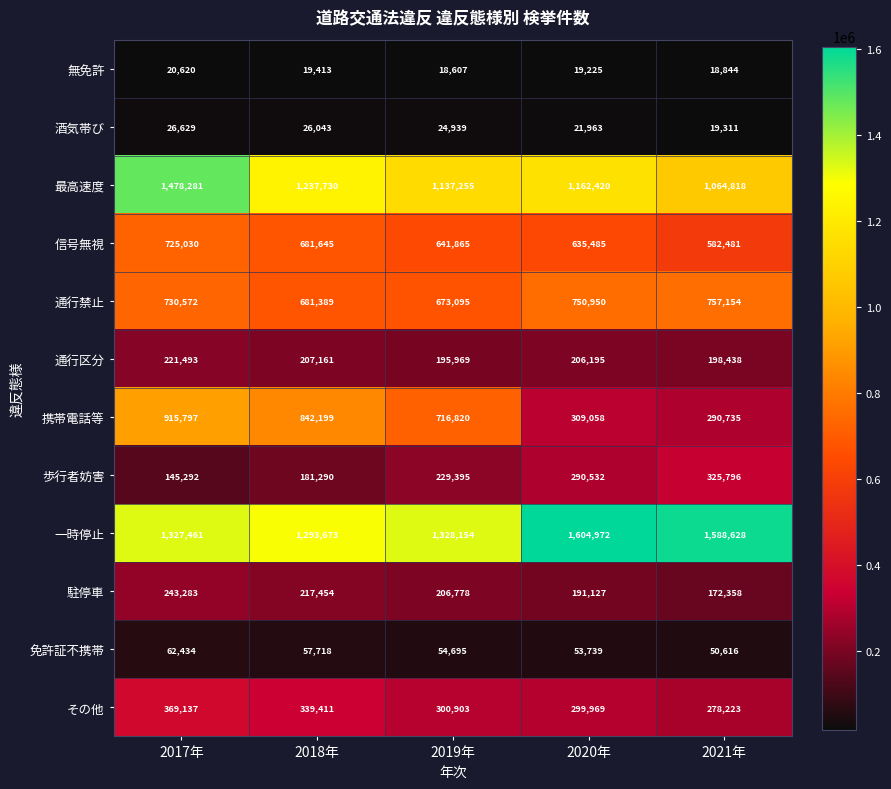

Which series changed the most between 2018年 and 2021年?

携帯電話等